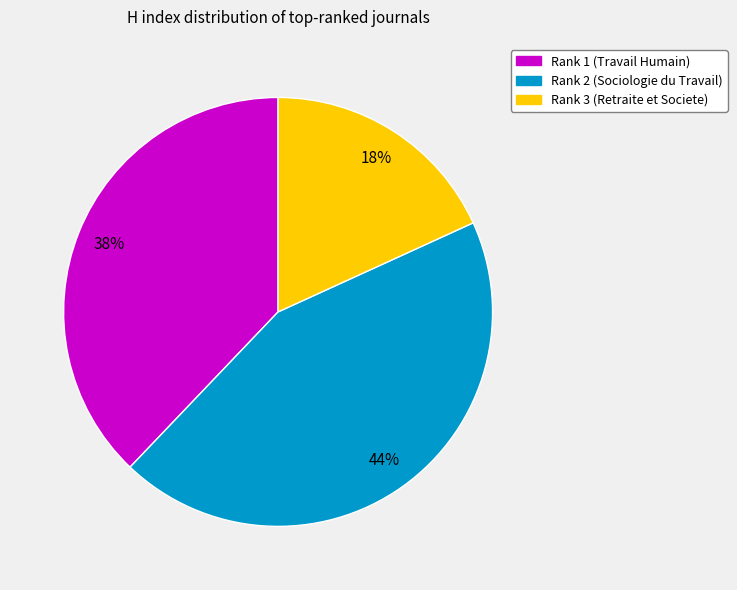

Approximately how many times larger is the value at Rank 2 (Sociologie du Travail) compared to Rank 3 (Retraite et Societe)?

2.4